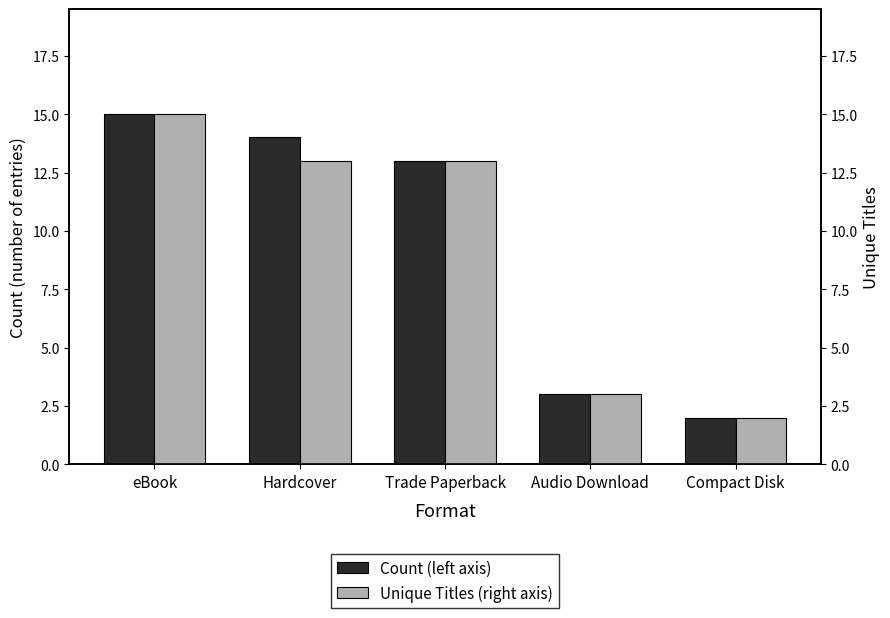

Where does the Count (left axis) series first go above 13?

eBook